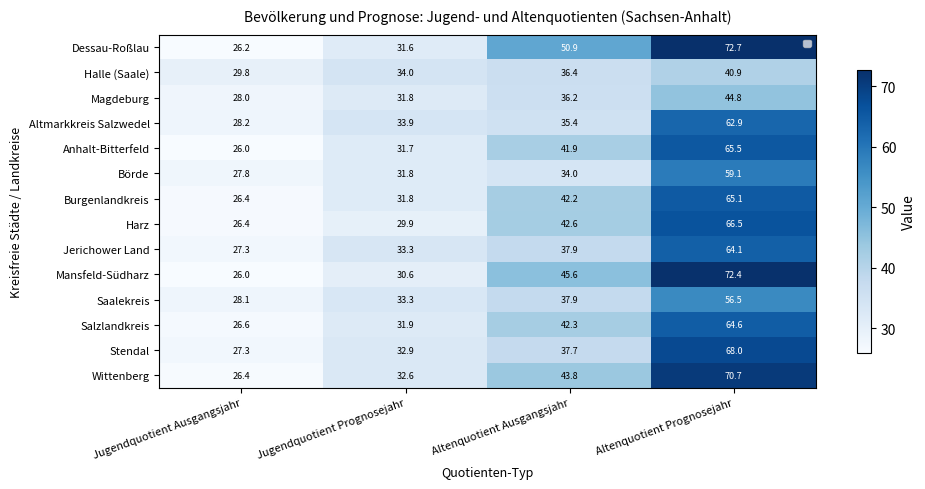

What is the average value of the Harz series?

41.3